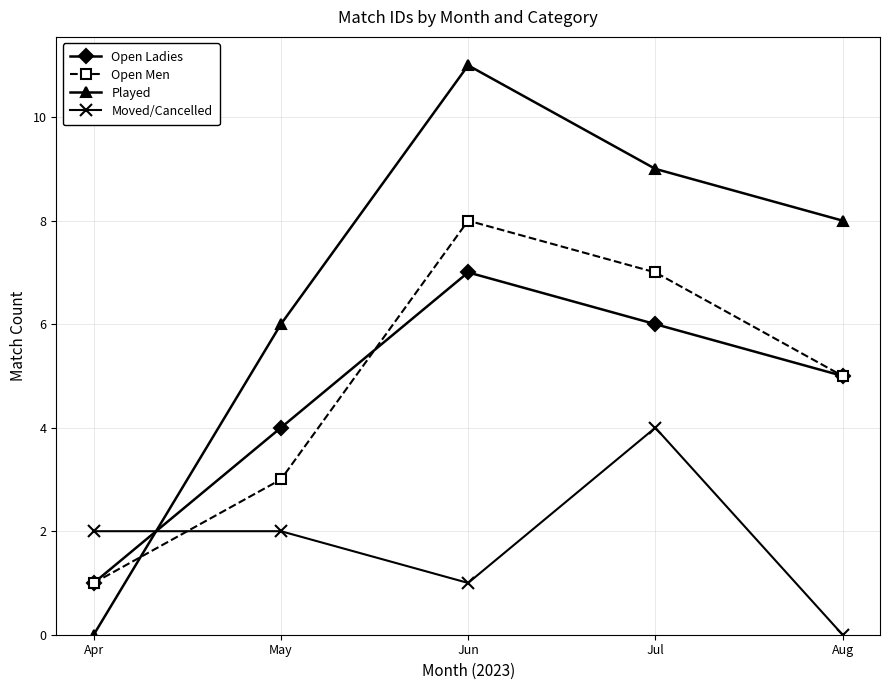

What is the total value across all series at Jun?

27